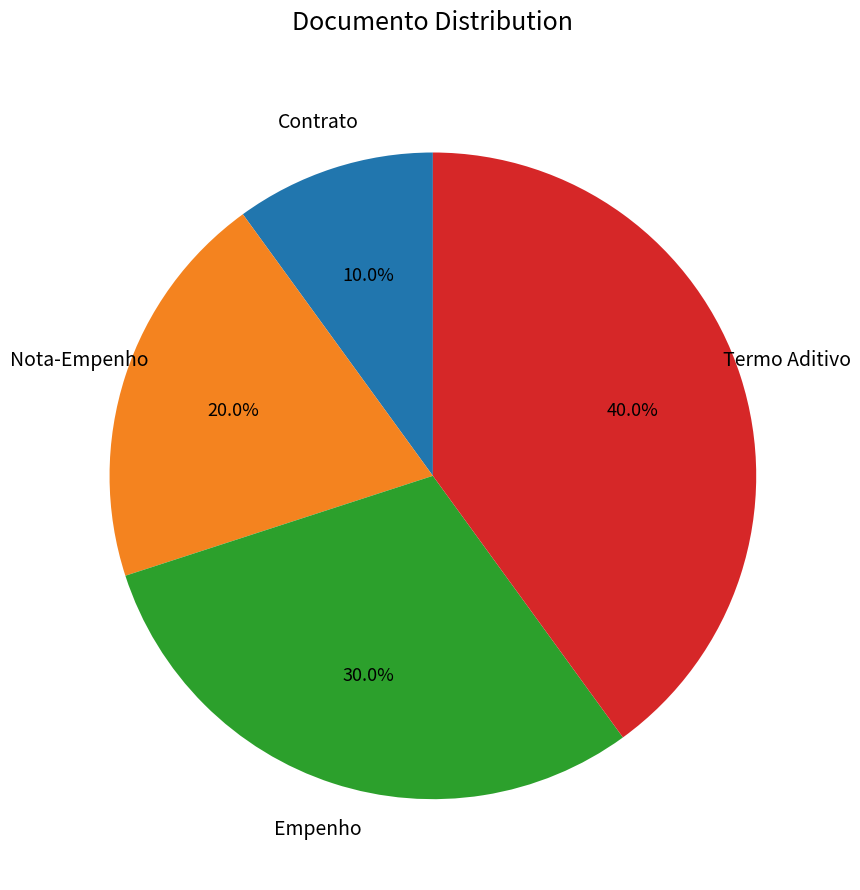

How many segments does this pie chart have?

4